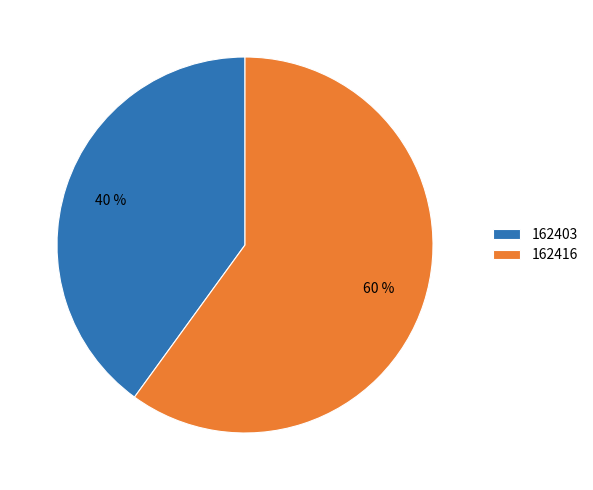

Count the number of slices in the pie.

2